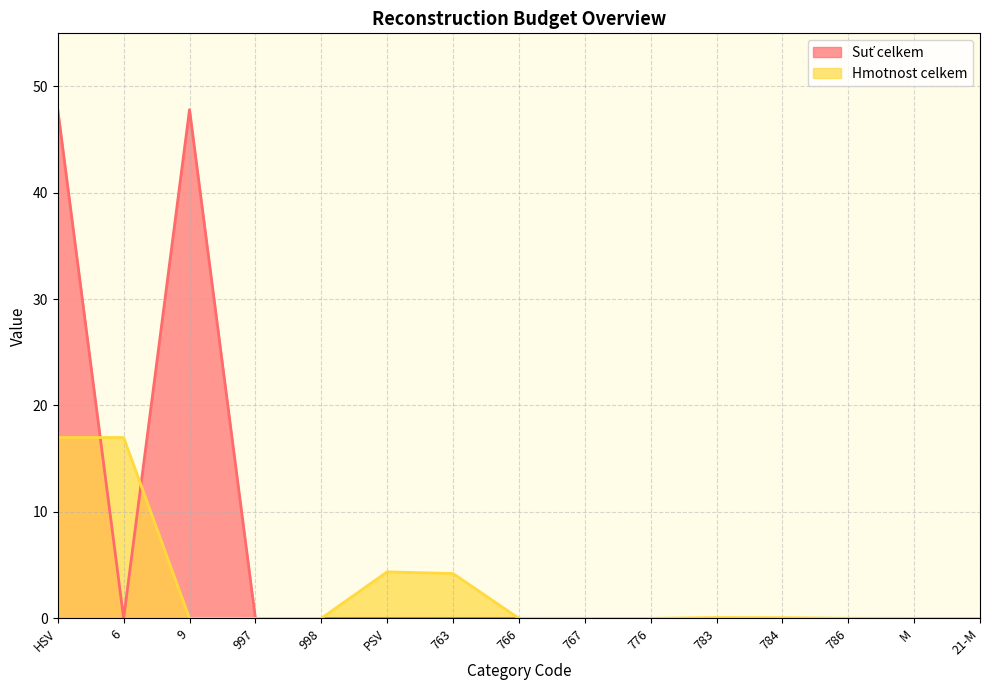

How many times do Hmotnost celkem and Suť celkem cross each other?

4